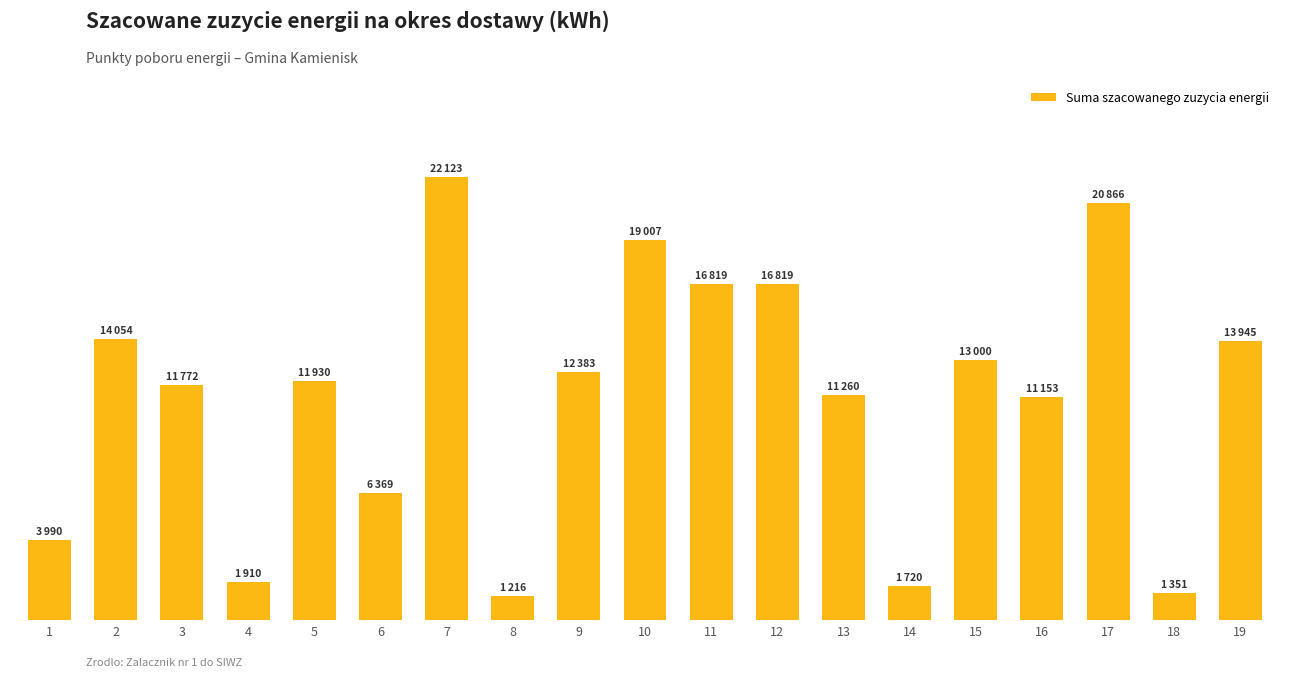

True or false: the data shows 870 at 18.

False